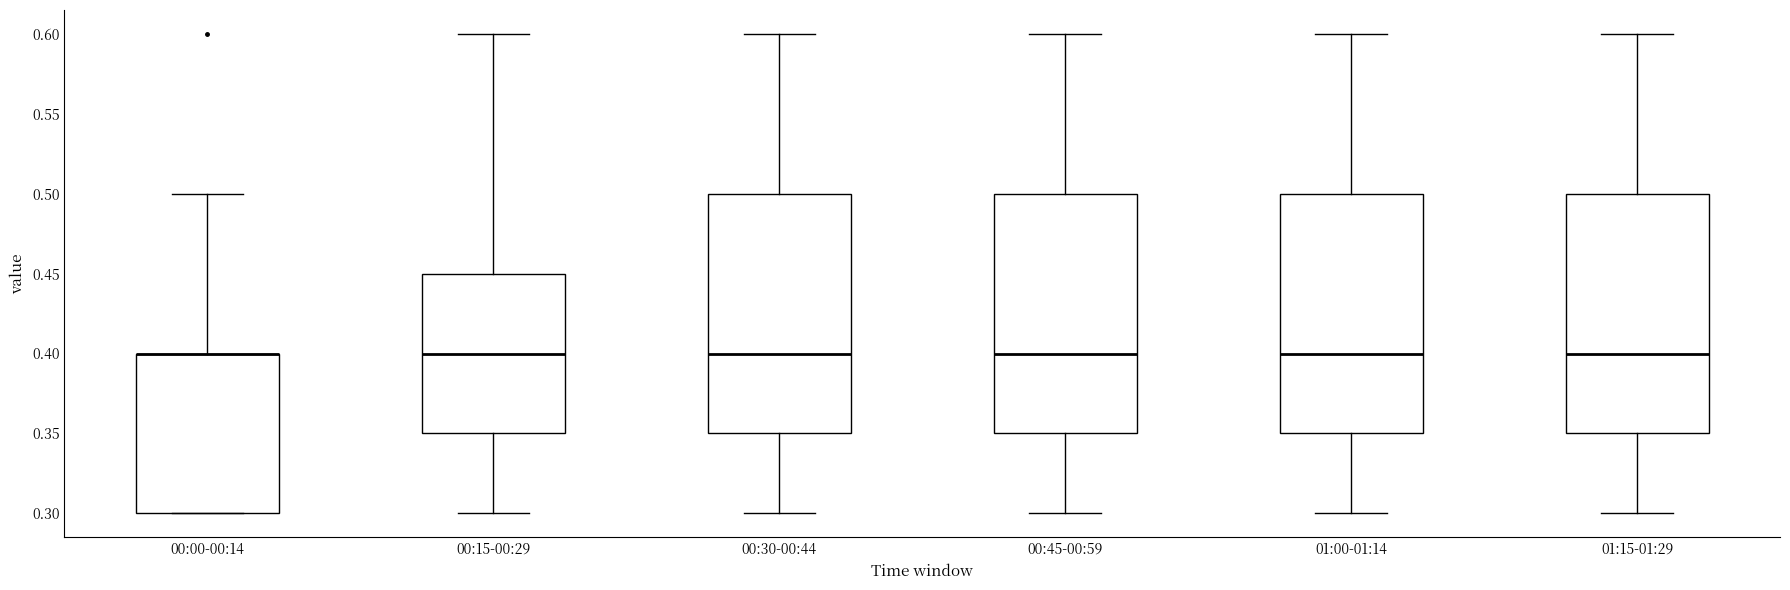

Reading left to right, transcribe this box plot: for each box, give where its median line is, the range the box spans, and where its two whiskers end, as read against the y-axis. The values are not printed on the chart, so give them approximately, as read against the axis.

00:00-00:14: median 0.40 (drawn on the box's upper edge), box 0.30 to 0.40, whiskers 0.30 to 0.50
00:15-00:29: median 0.40, box 0.35 to 0.45, whiskers 0.30 to 0.60
00:30-00:44: median 0.40, box 0.35 to 0.50, whiskers 0.30 to 0.60
00:45-00:59: median 0.40, box 0.35 to 0.50, whiskers 0.30 to 0.60
01:00-01:14: median 0.40, box 0.35 to 0.50, whiskers 0.30 to 0.60
01:15-01:29: median 0.40, box 0.35 to 0.50, whiskers 0.30 to 0.60